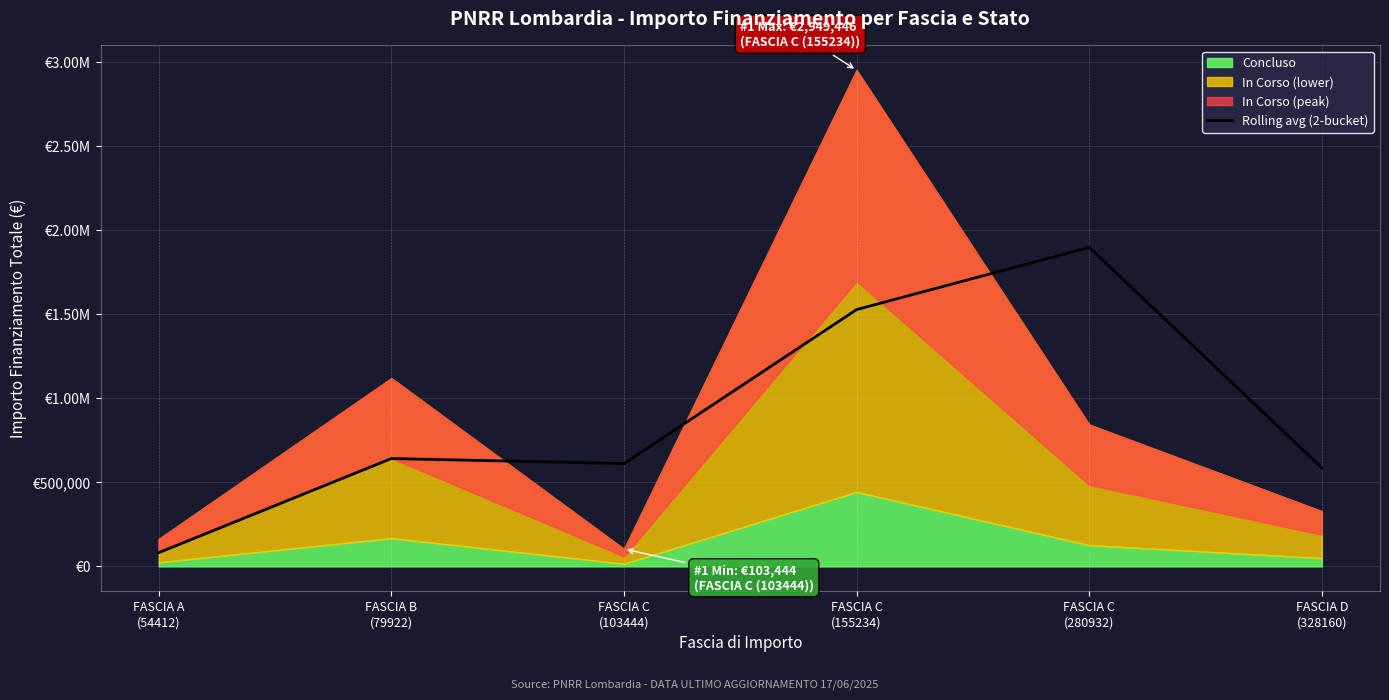

True or false: the data has more than 1 interior local peaks.

True